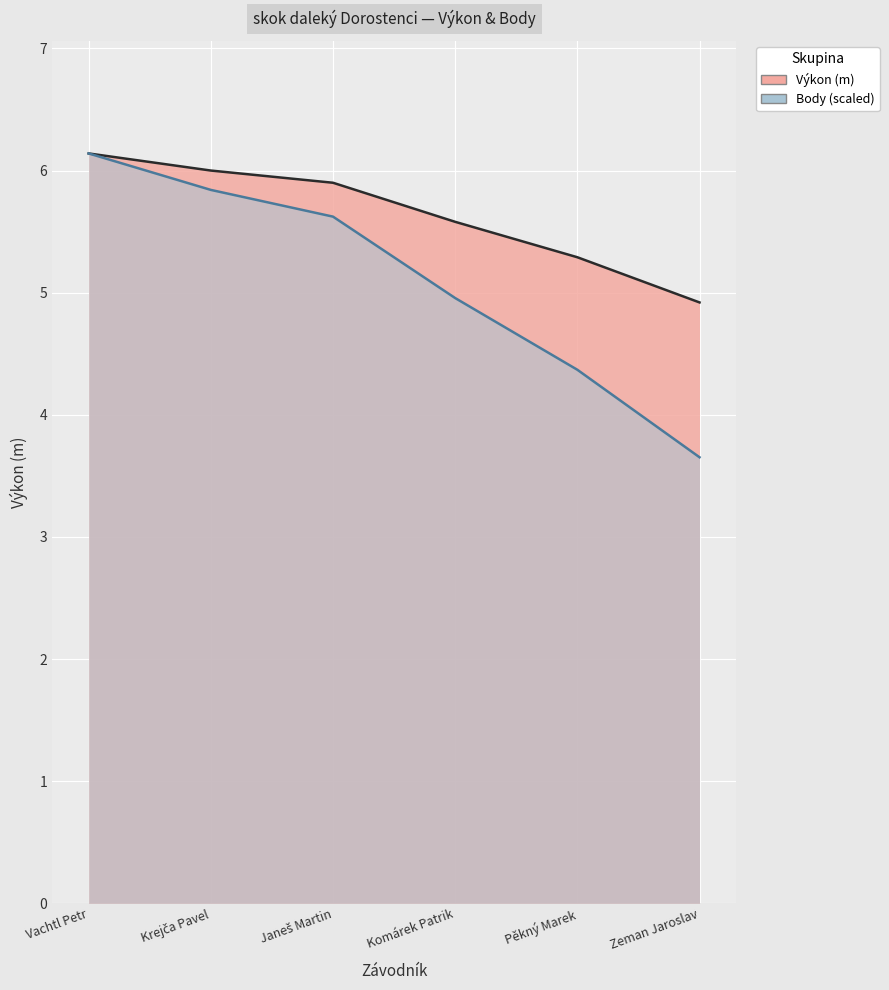

What is the highest value of the Výkon series?

6.1